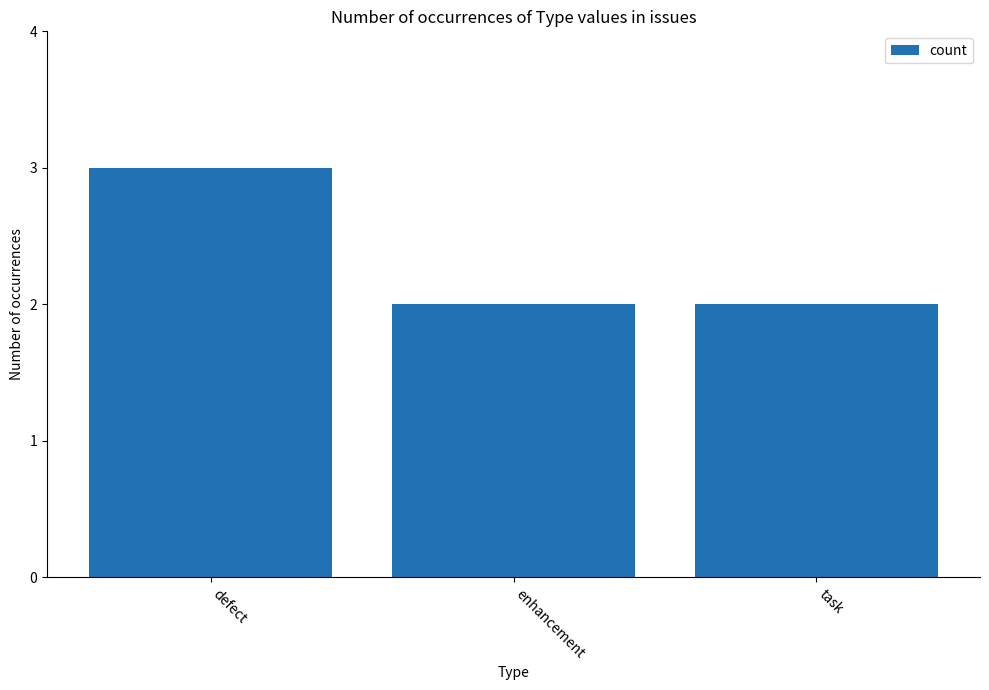

At which category does the chart reach its peak across all series?

defect